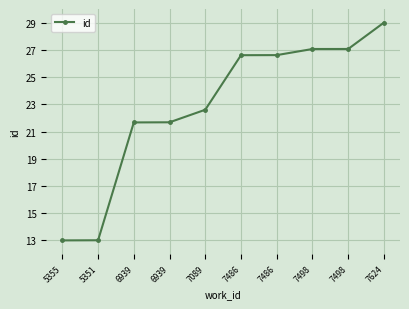

What is the value of the 2nd point from the left?

13.0